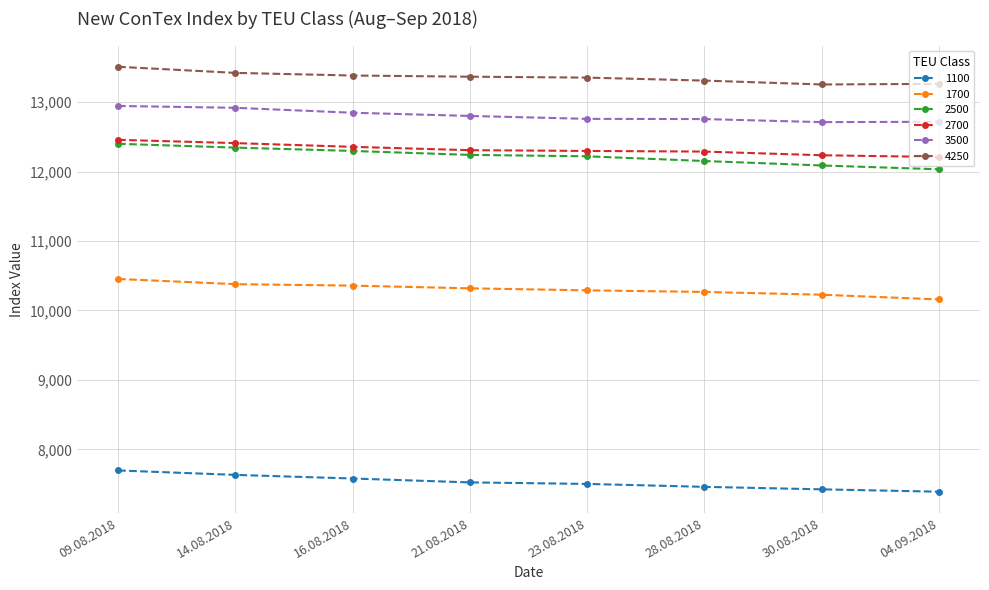

What is the difference between the 1700 values at 23.08.2018 and 04.09.2018?

131